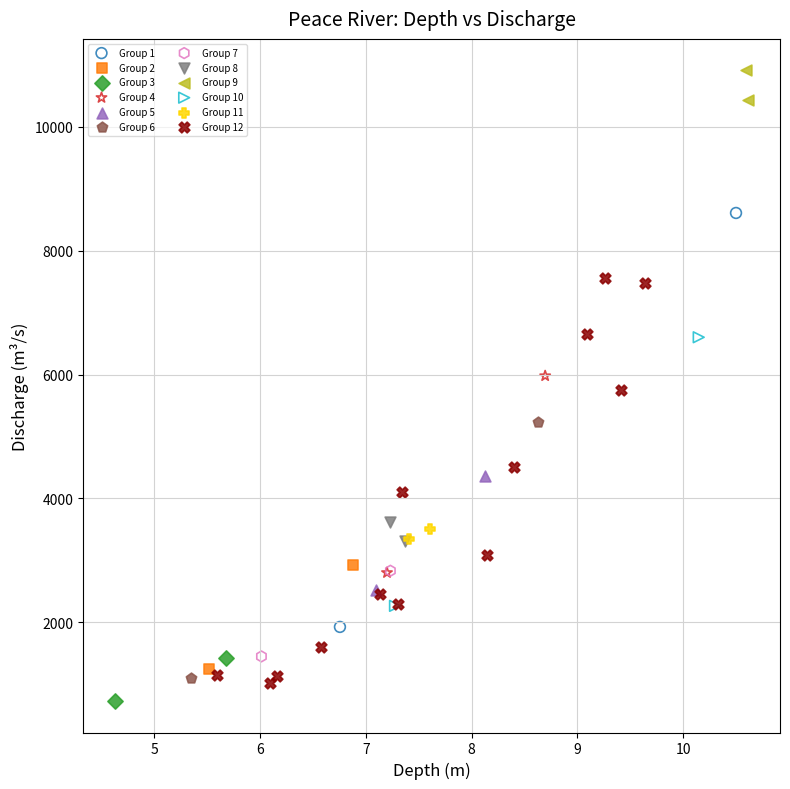

What are all the series names shown in the legend?

Group 1, Group 2, Group 3, Group 4, Group 5, Group 6, Group 7, Group 8, Group 9, Group 10, Group 11, Group 12